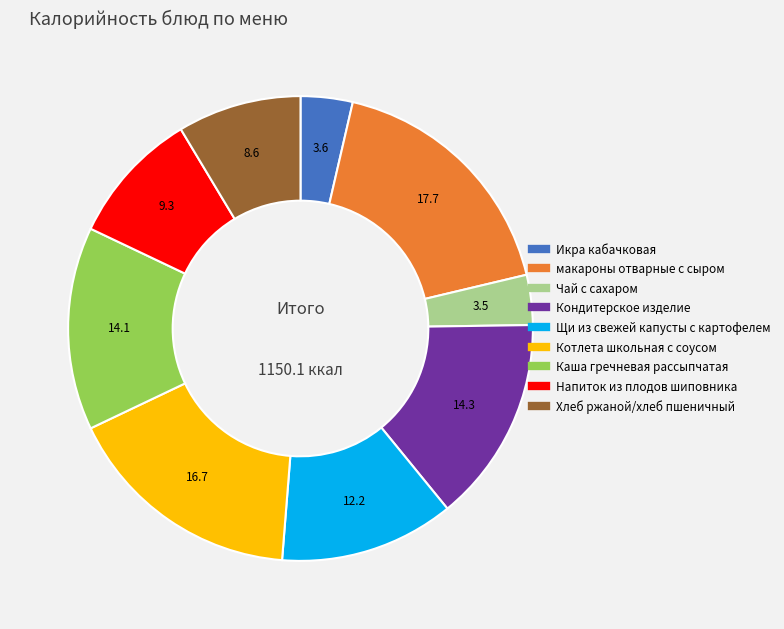

How many slices are in this pie chart?

9